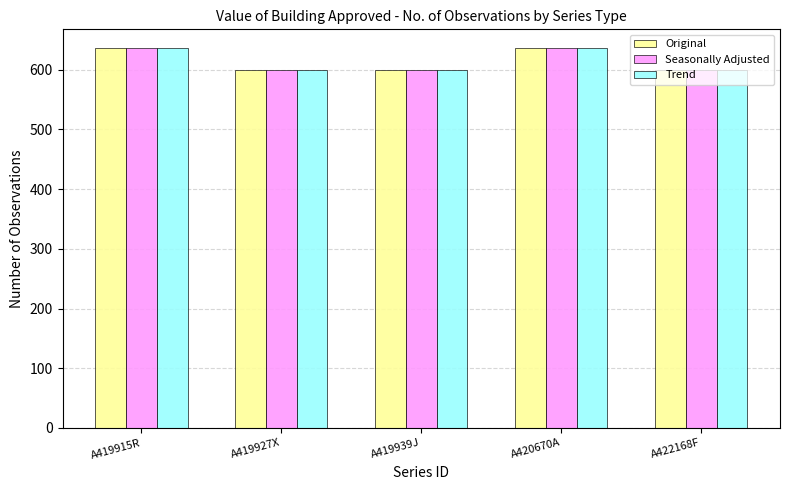

The value of Trend at A419915R is 1103. True or false?

False